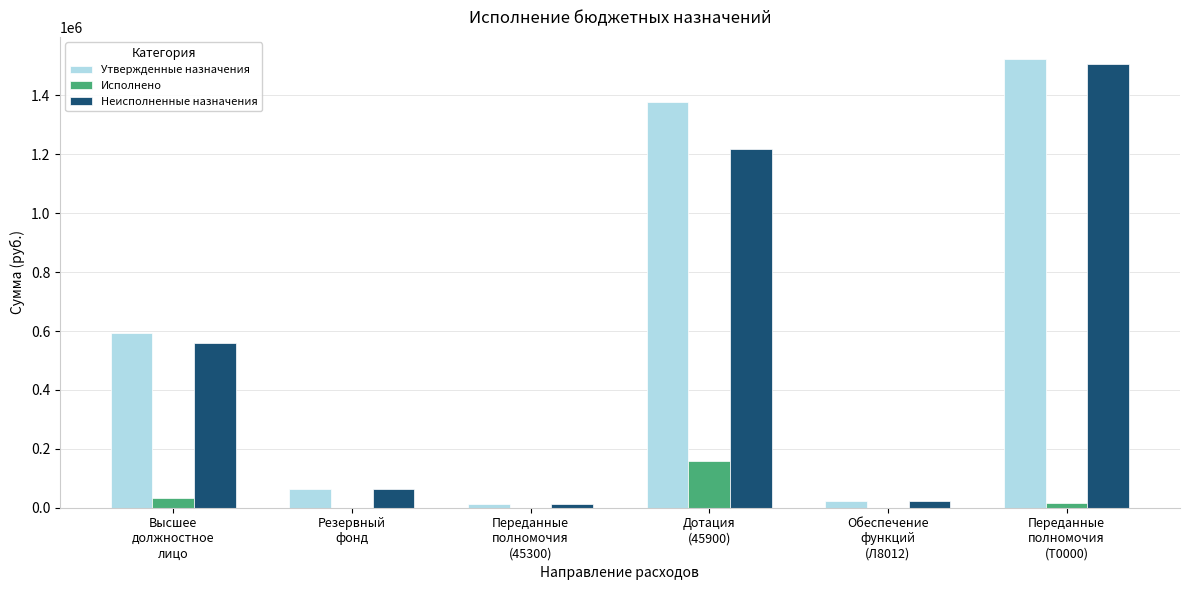

Which series has the largest range (max minus min)?

Утвержденные назначения